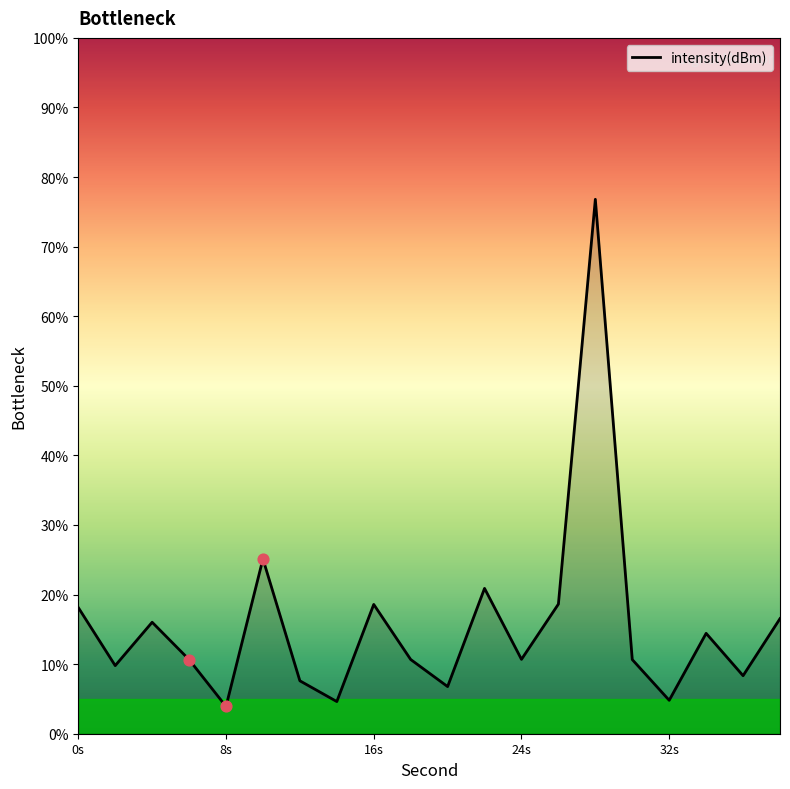

What is the difference between the maximum and minimum values?

72.9